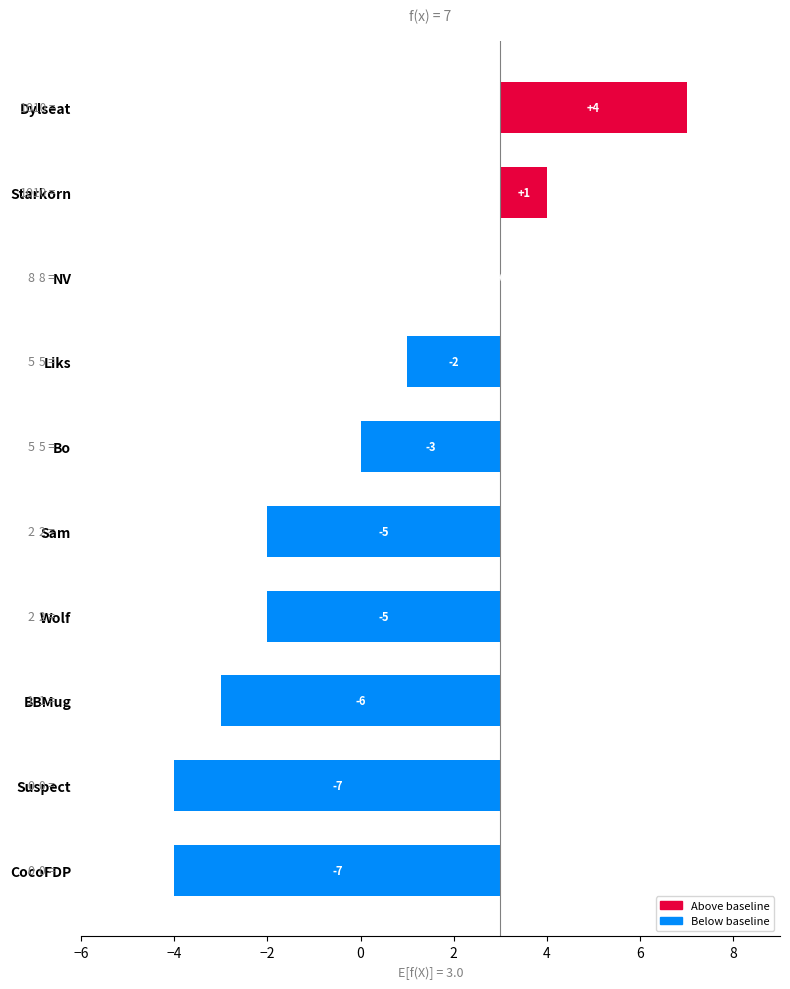

How many bars are there in total?

10